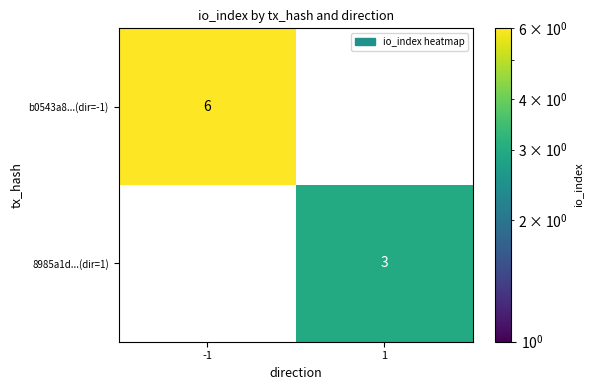

Reading right to left, transcribe all the data shown in this chart.

b0543a8...(dir=-1): 1=0	-1=6
8985a1d...(dir=1): 1=3	-1=0